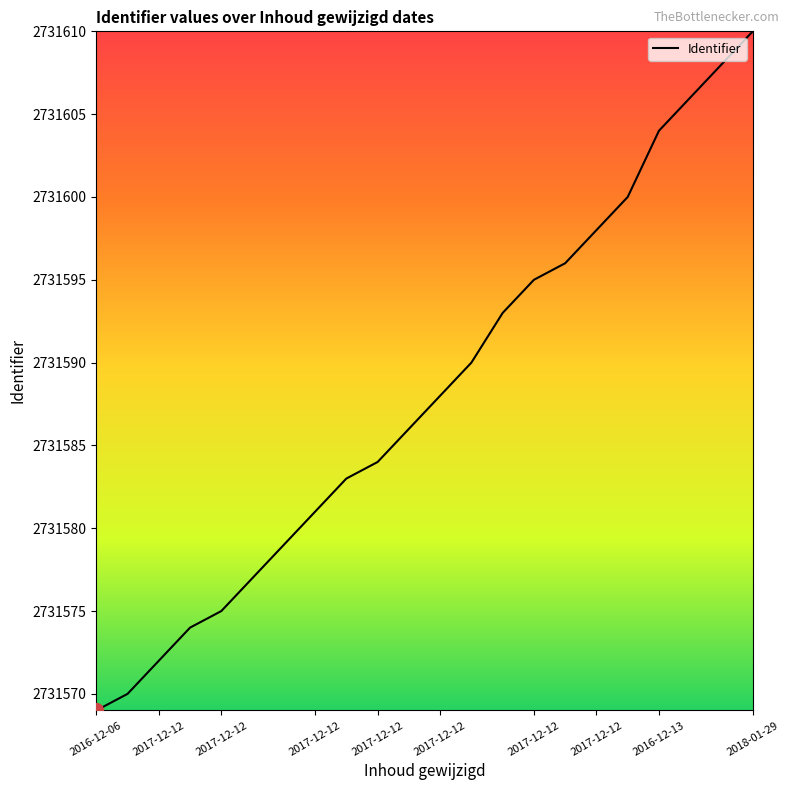

What is the average value?

2731588